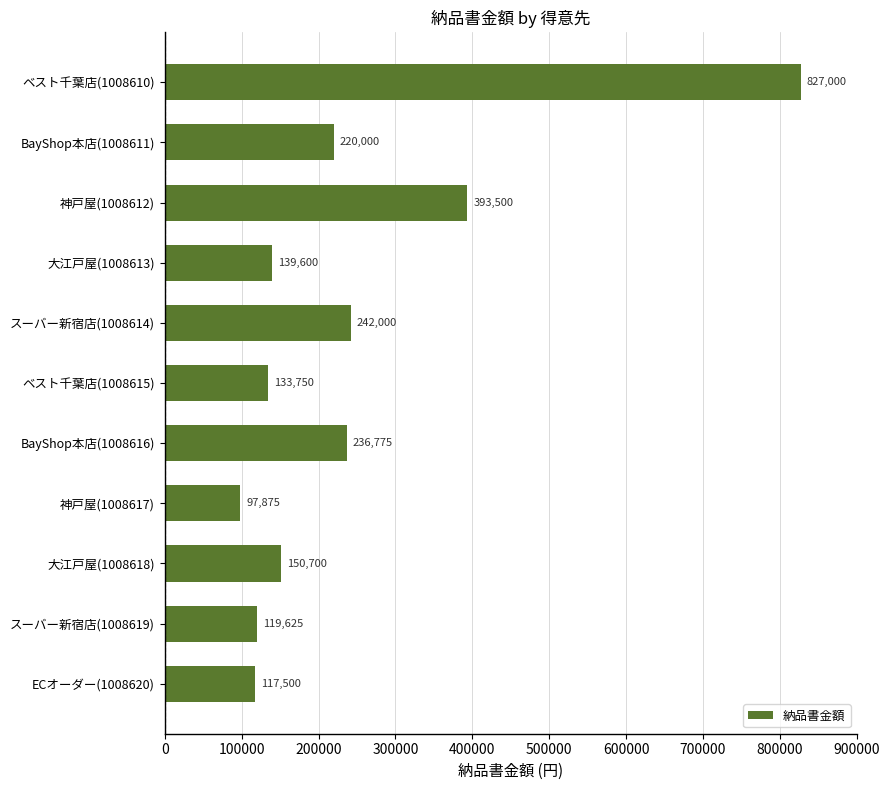

Reading bottom to top, what are all the values shown in this chart?

117500	119625	150700	97875	236775	133750	242000	139600	393500	220000	827000